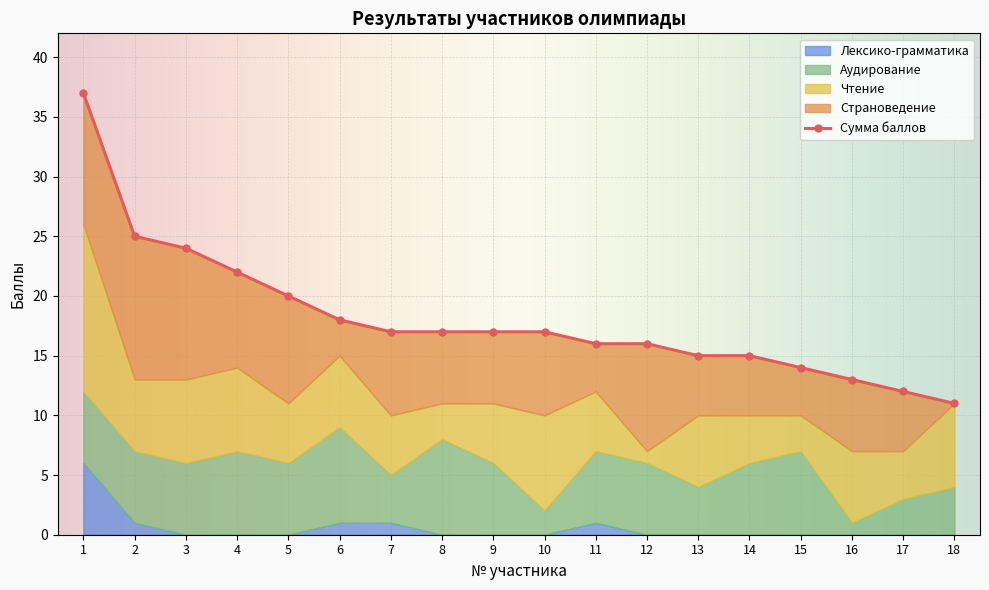

How many lines are shown in the chart?

5